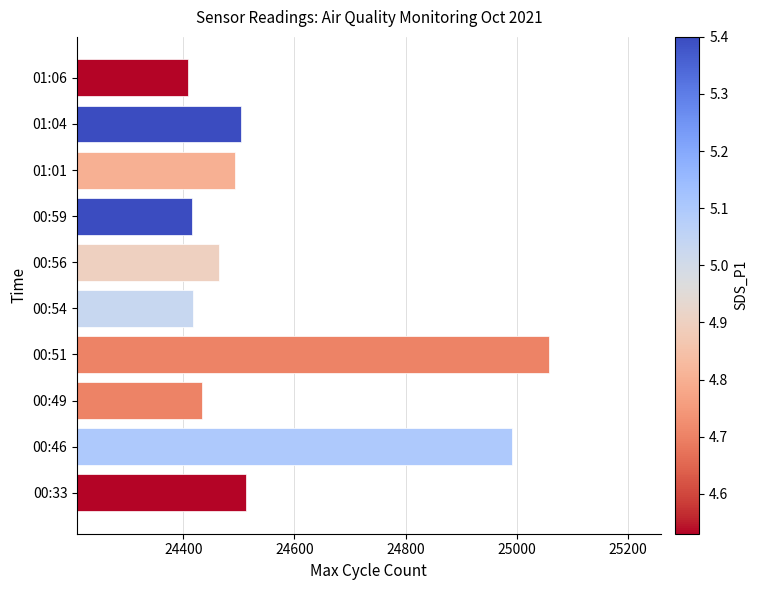

Is it true that the value at 00:51 is 33693?

False